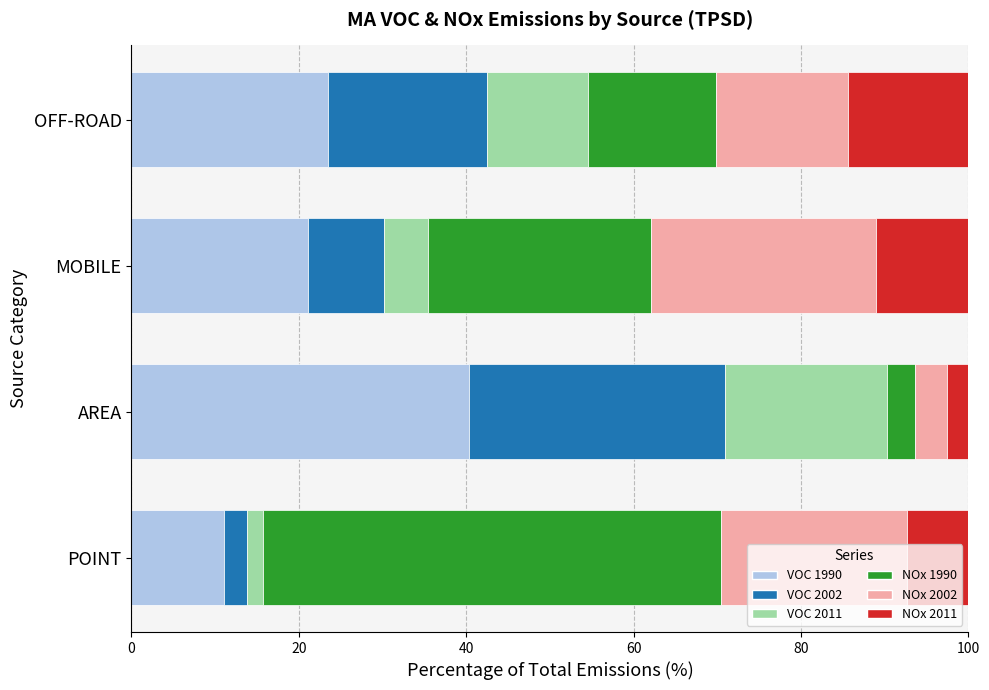

What is the total value across all series at MOBILE?

100.0